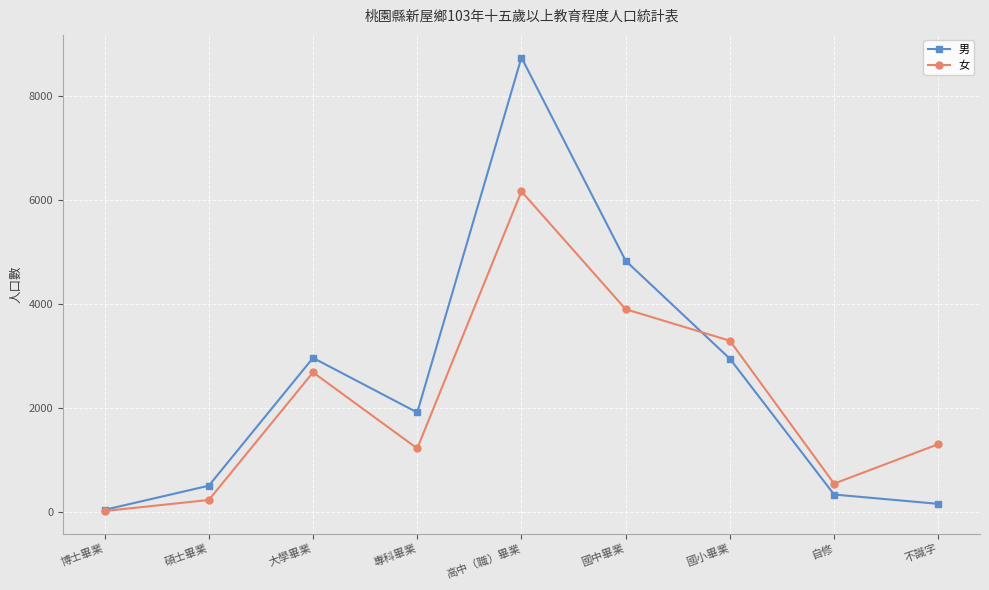

At which label does 女 first exceed 1299?

大學畢業